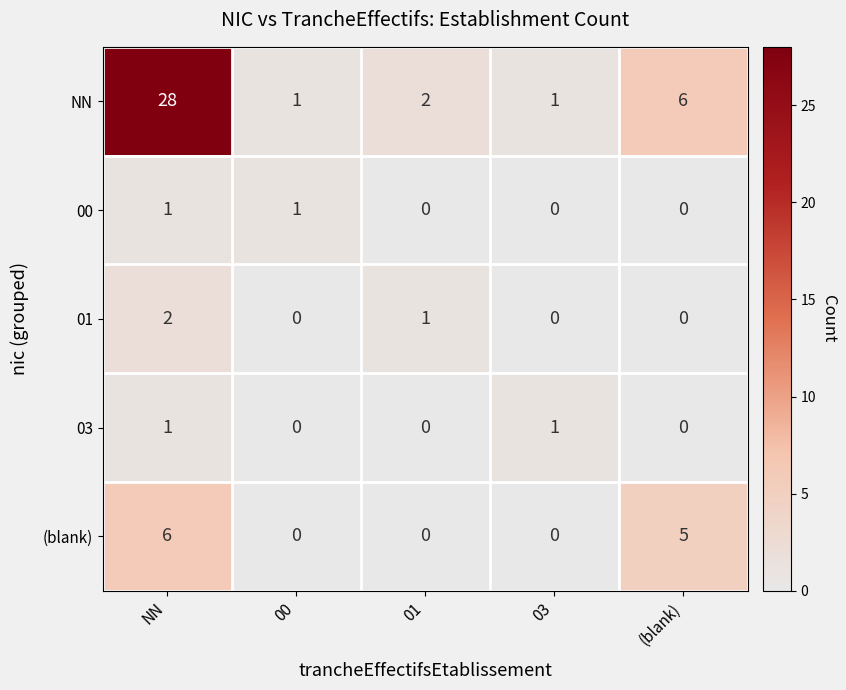

How many series are shown in this chart?

5